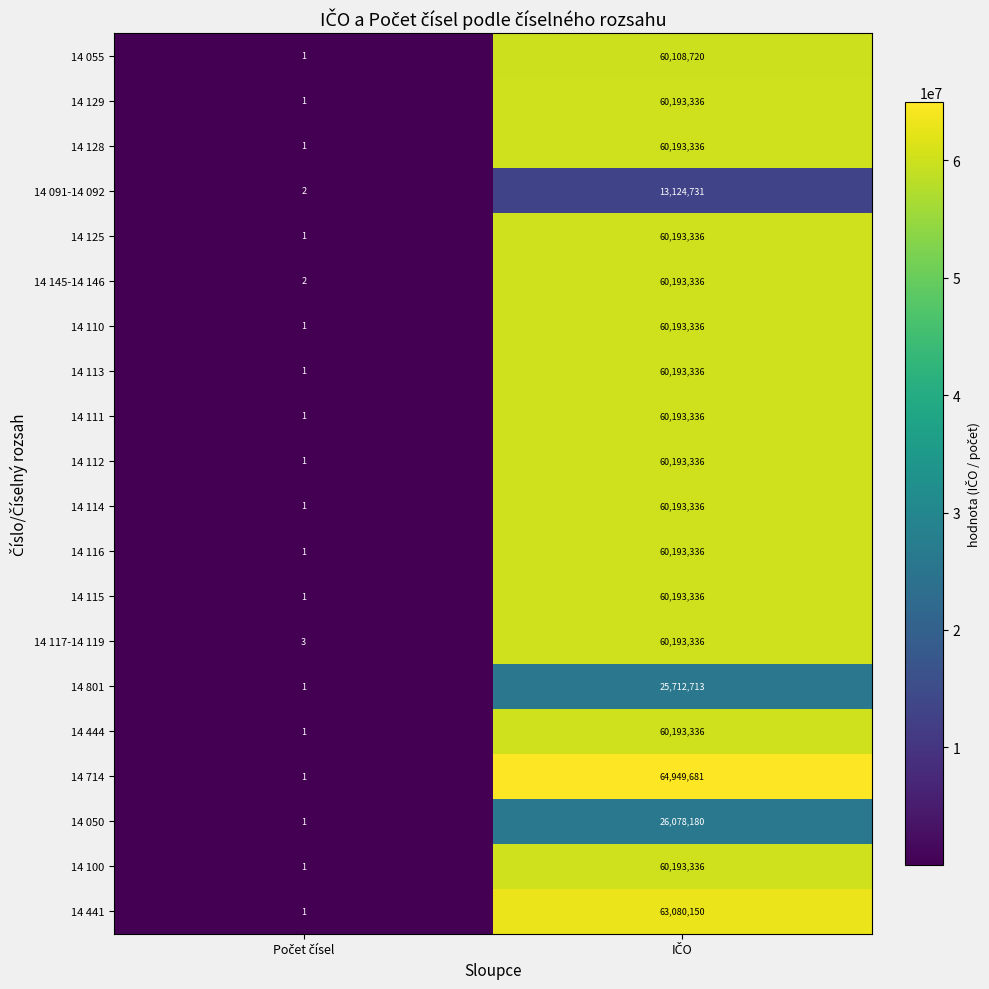

Which series has the largest total across all categories?

14 714